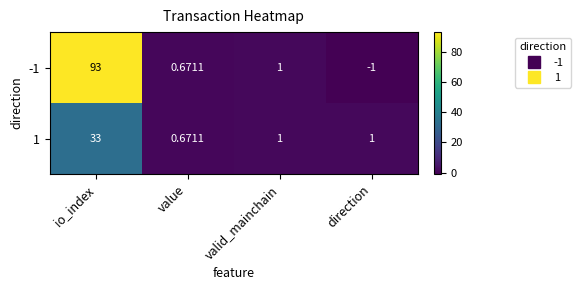

List the series in order of their peak value, lowest first.

1, -1